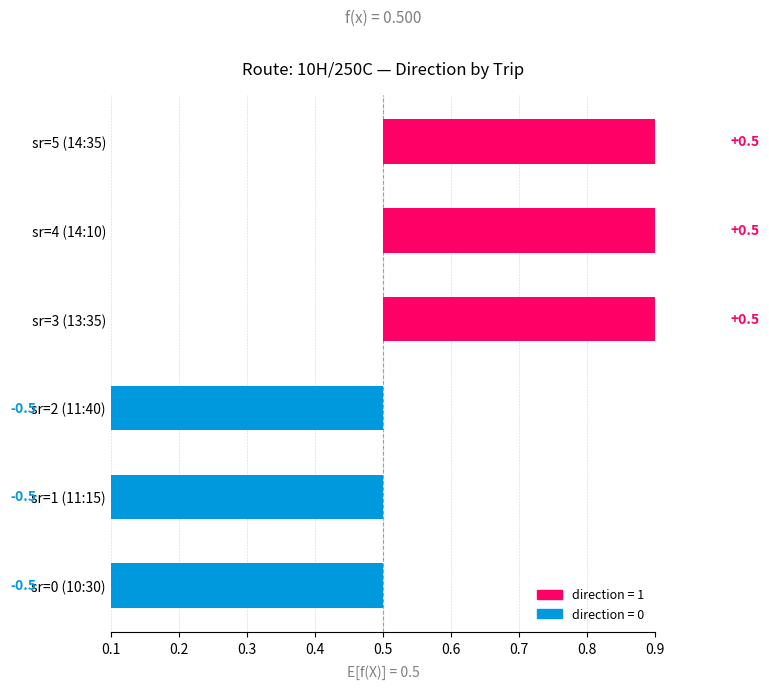

What is the value of the 6th bar from the left?

1